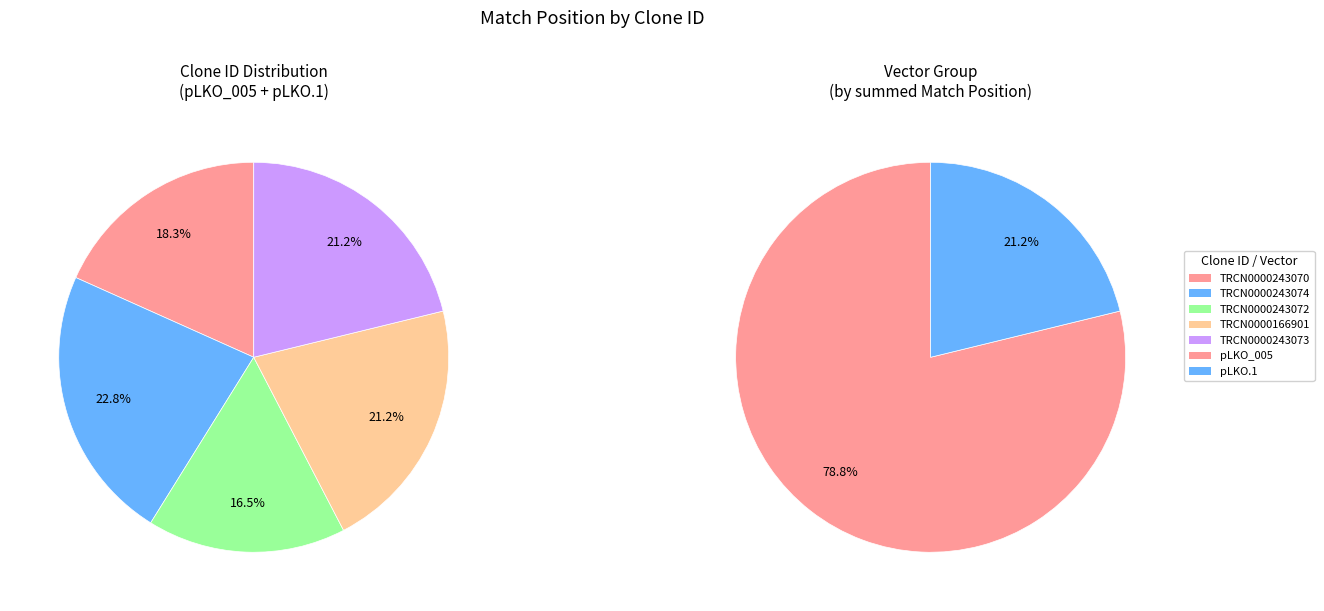

Which category has the smallest portion of the pie?

TRCN0000243072